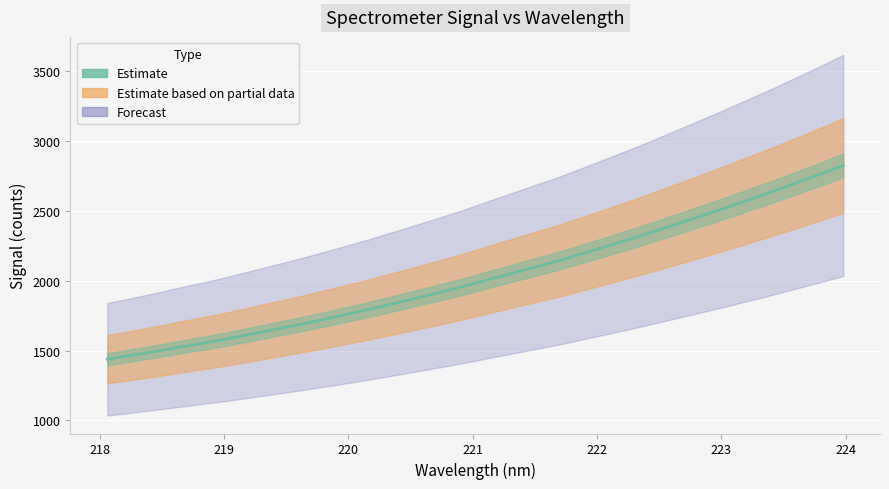

What is the label of the 4th point from the left?

218.6332